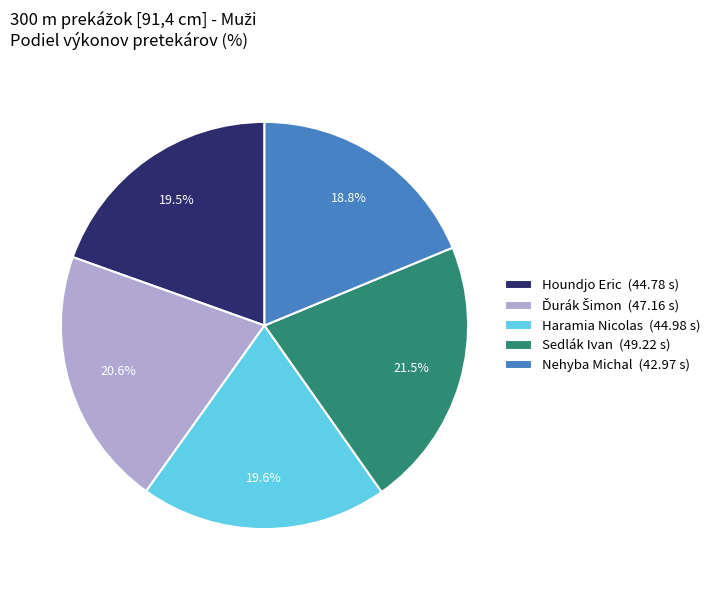

What is the smallest slice in the pie chart?

Nehyba Michal